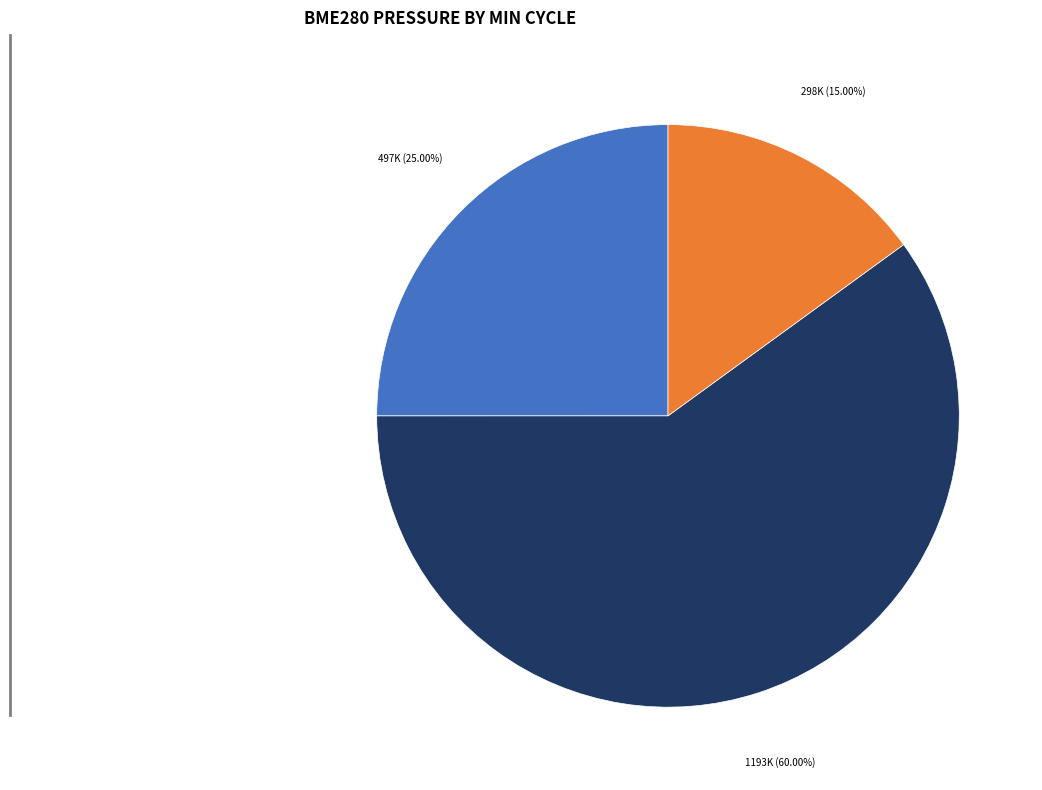

Is there a majority slice in this chart?

Yes